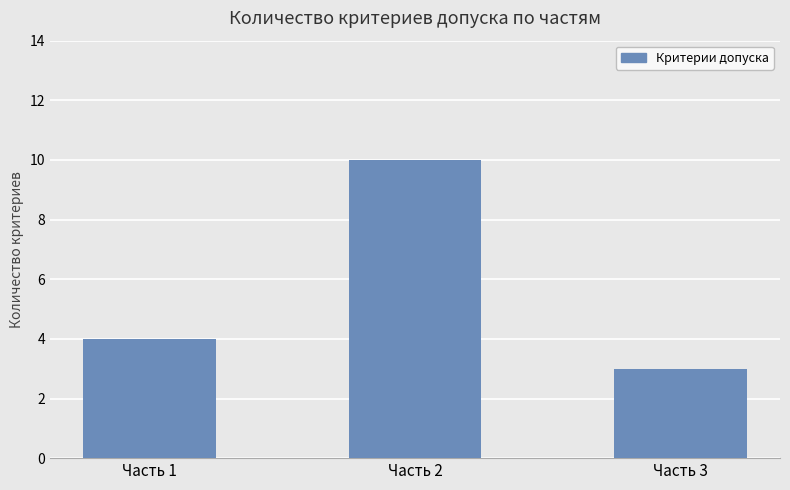

What is the change in value from Часть 1 to Часть 2?

+6